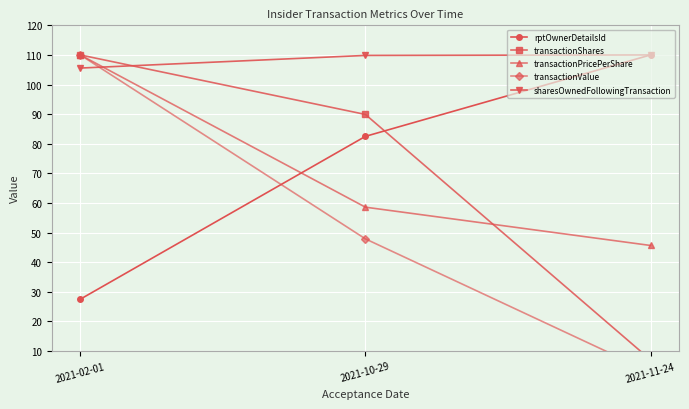

At which category is the sum across all series the highest?

2021-02-01